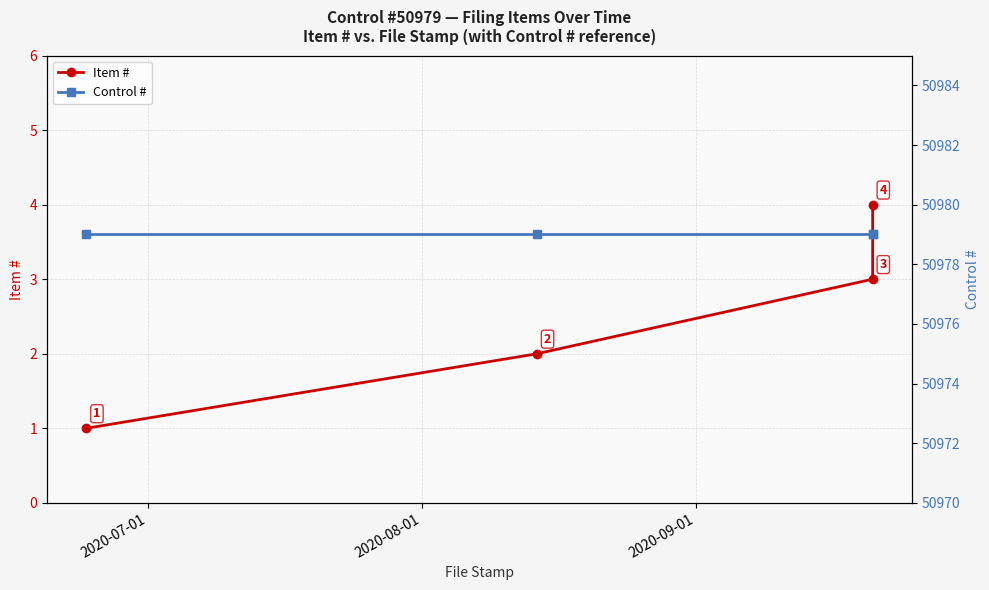

Rank the series by their maximum value, from lowest to highest.

Item #, Control #